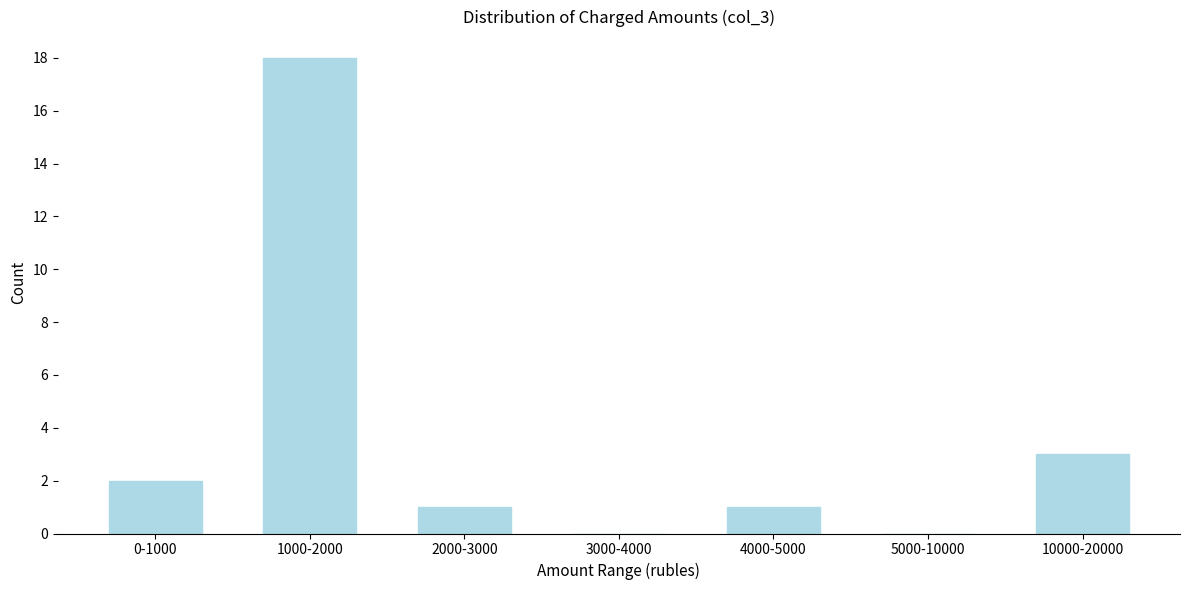

Reading left to right, list all the values displayed in this chart.

0-1000=2	1000-2000=18	2000-3000=1	3000-4000=0	4000-5000=1	5000-10000=0	10000-20000=3